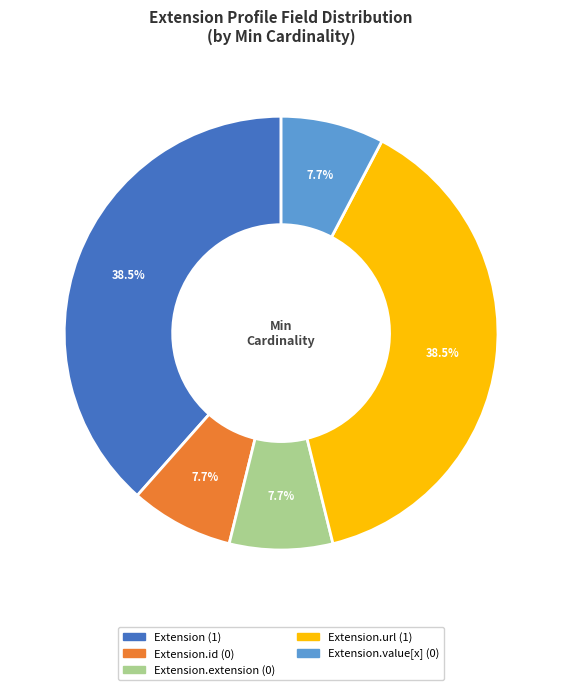

Does any single category account for the majority?

No